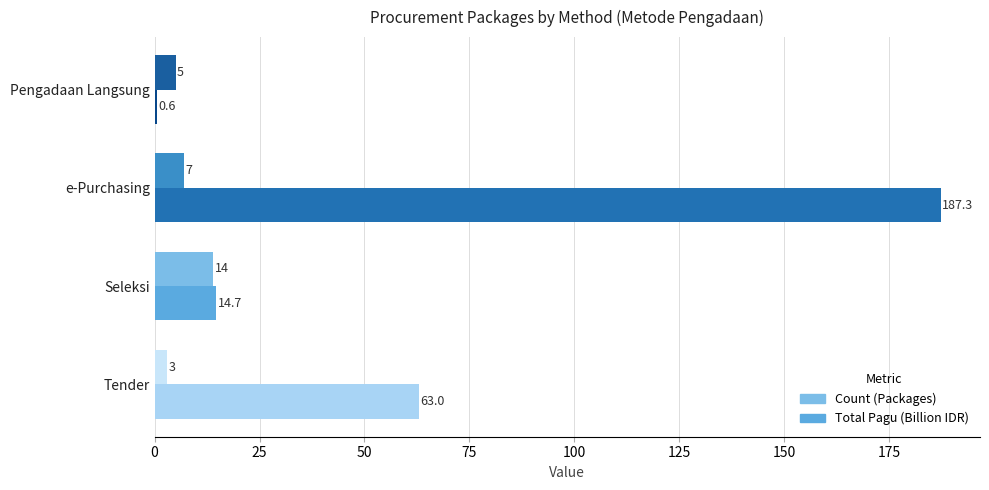

How many series are shown in this chart?

2